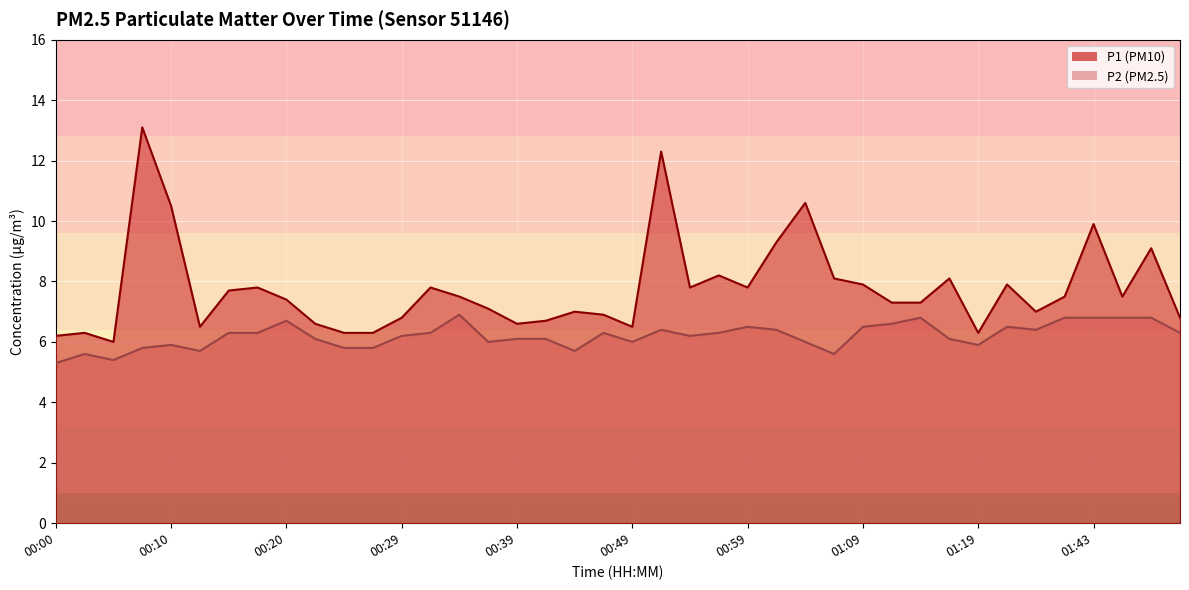

What is the smallest value displayed?

5.3